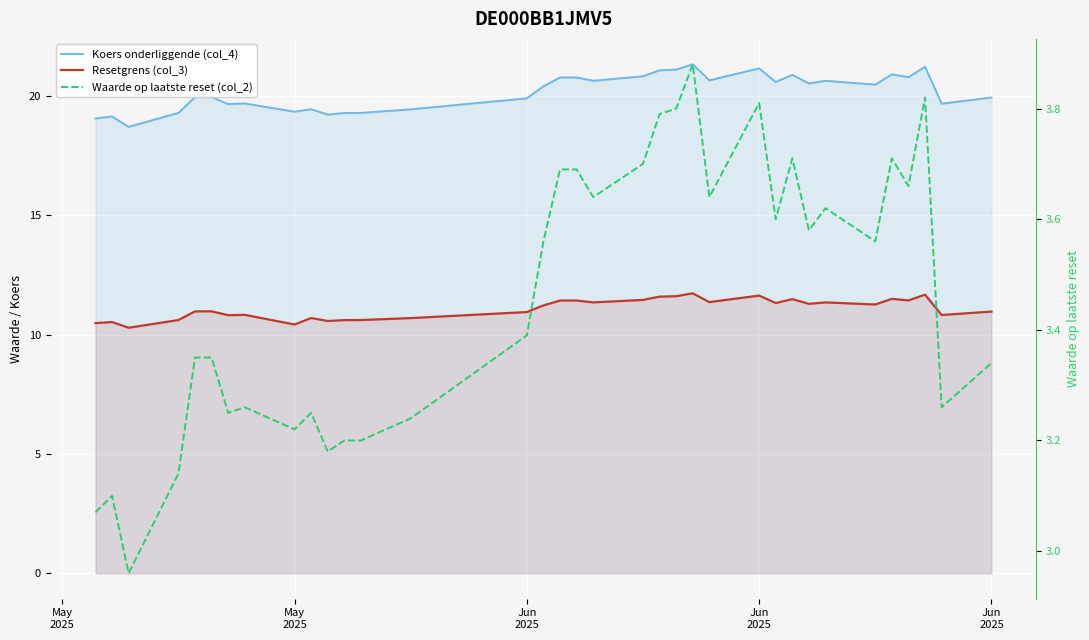

At which label does Waarde op laatste reset (col_2) first exceed 3?

May
2025